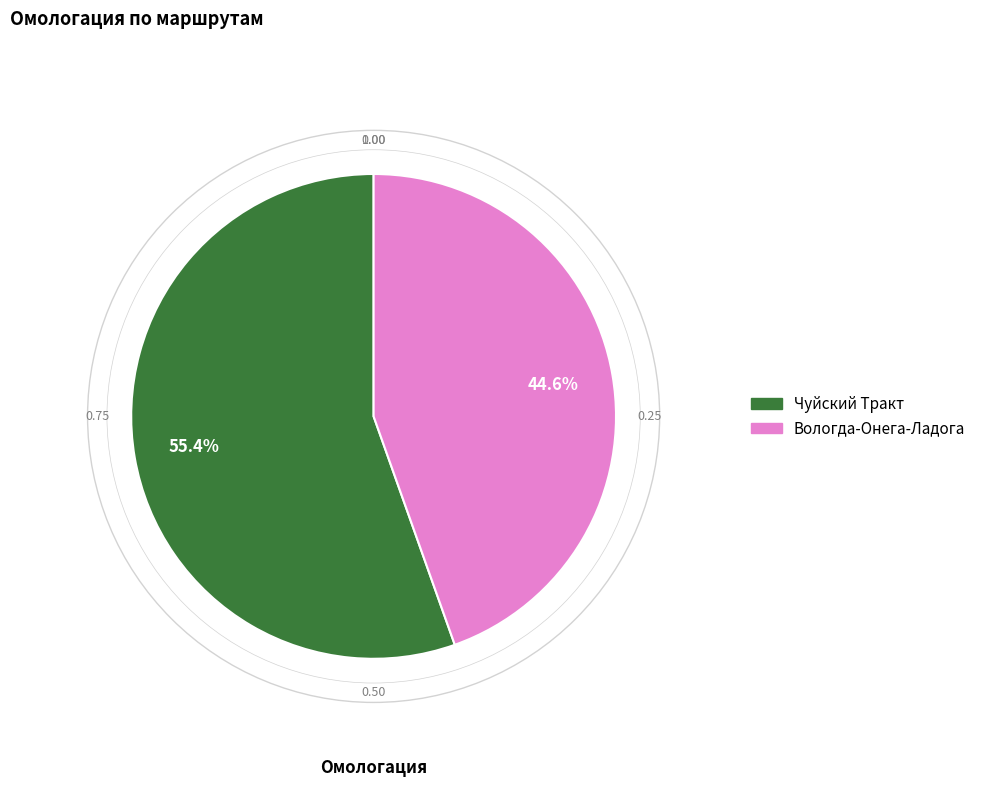

Which has a higher value, Вологда-Онега-Ладога or Чуйский Тракт?

Чуйский Тракт